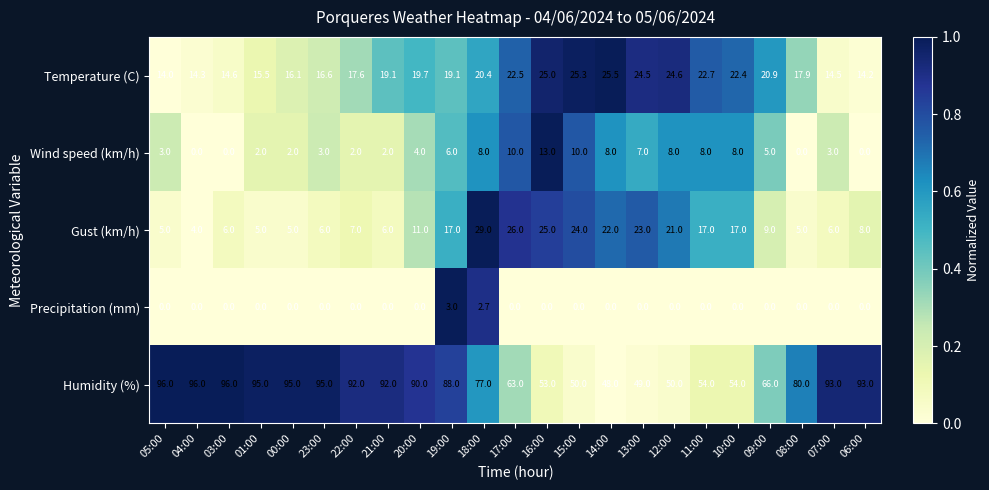

At which category is the sum across all series the highest?

18:00